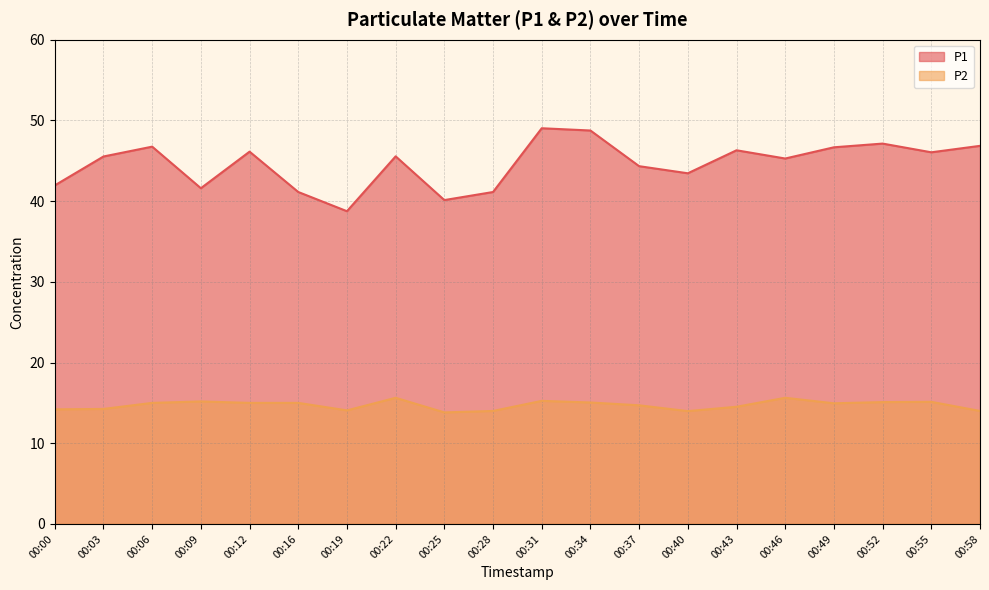

What is the value of the P2 point at the 2nd from the left?

14.2